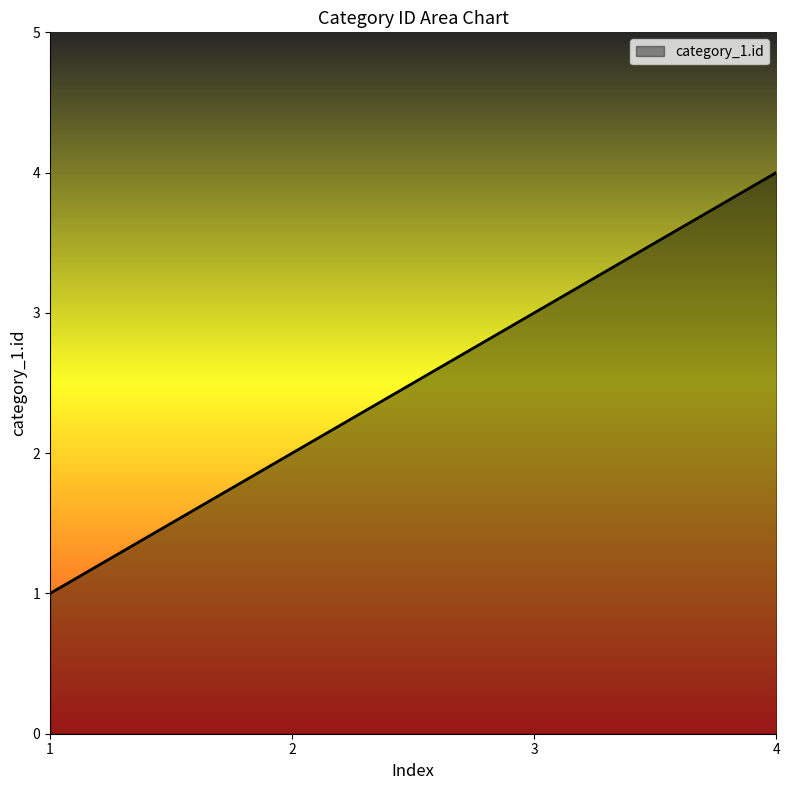

At which category does the chart reach its peak across all series?

4